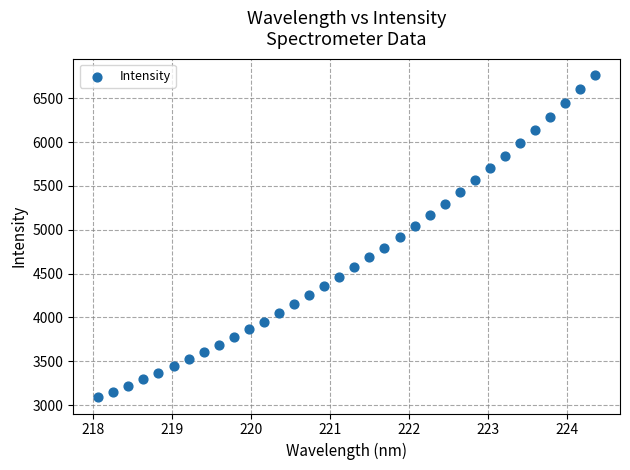

What is the range of Y values (max minus min)?

3677.9